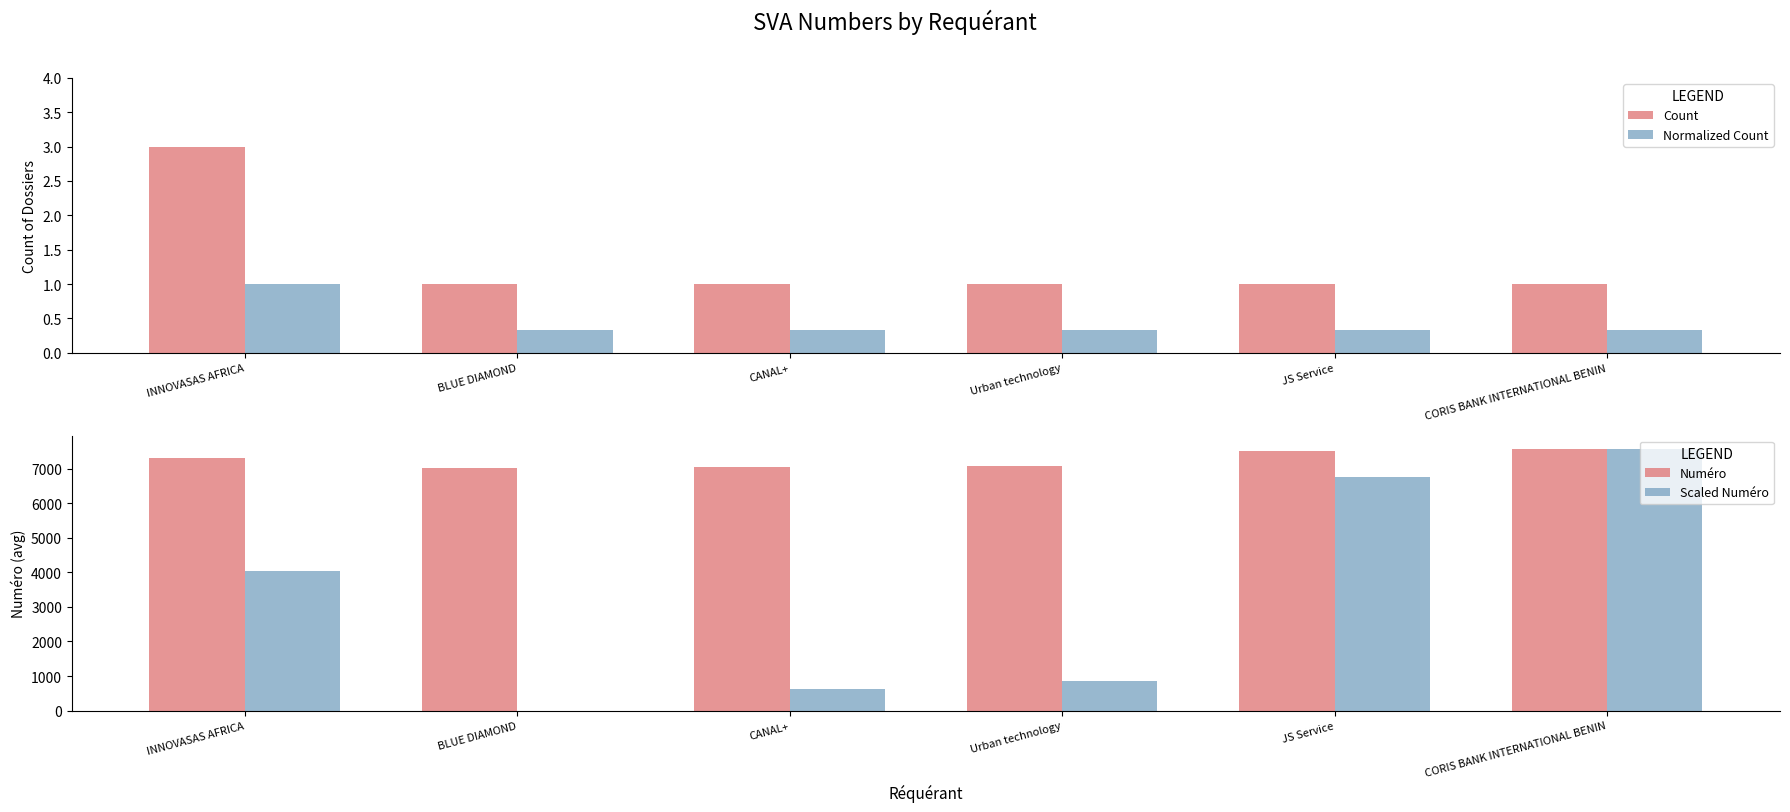

At which category does the chart reach its peak across all series?

CORIS BANK INTERNATIONAL BENIN